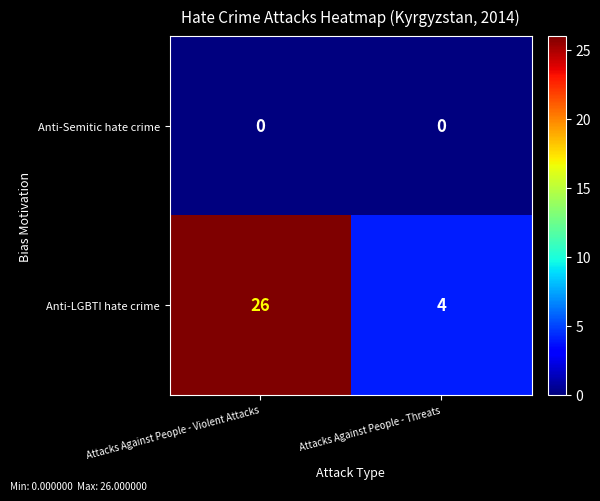

Which series has the largest total across all categories?

Anti-LGBTI hate crime